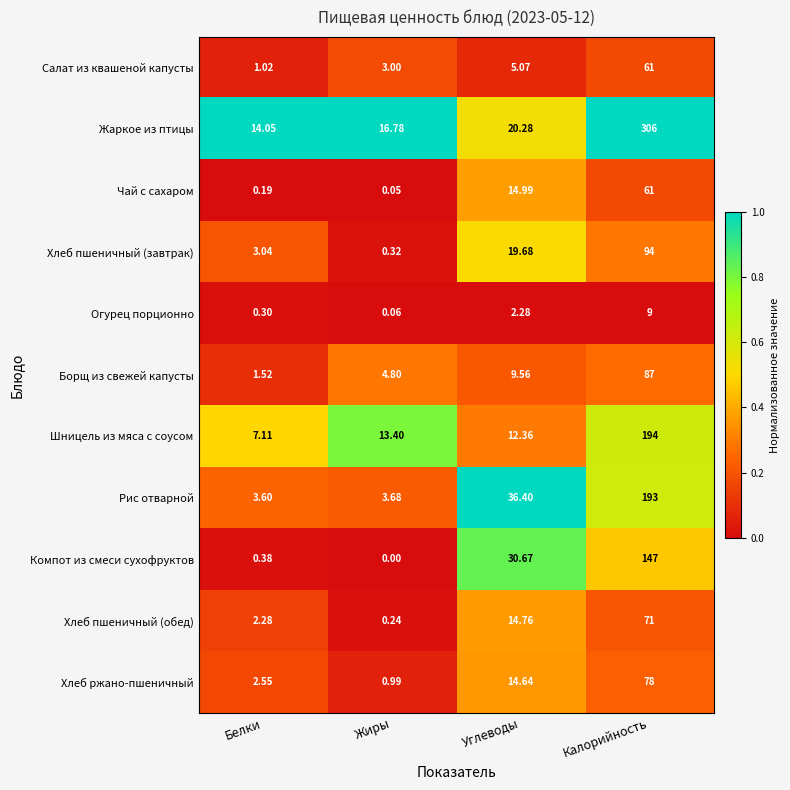

Rank the series at Углеводы from lowest to highest value.

Огурец порционно, Салат из квашеной капусты, Борщ из свежей капусты, Шницель из мяса с соусом, Хлеб ржано-пшеничный, Хлеб пшеничный (обед), Чай с сахаром, Хлеб пшеничный (завтрак), Жаркое из птицы, Компот из смеси сухофруктов, Рис отварной